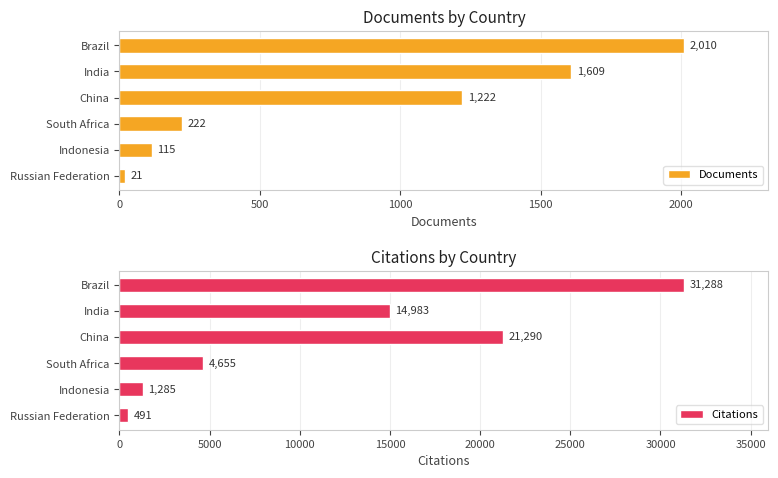

What are all the series names shown in the legend?

Documents, Citations